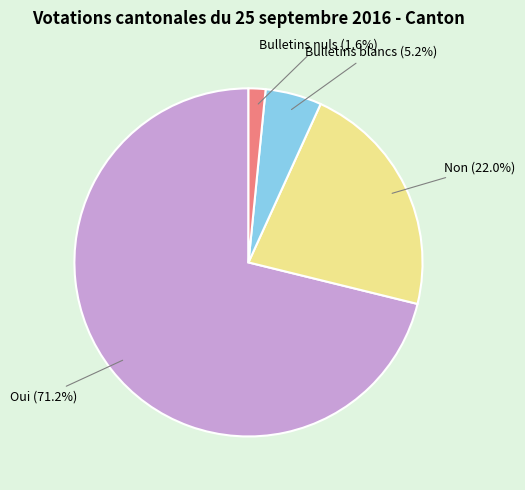

Is there a majority slice in this chart?

Yes